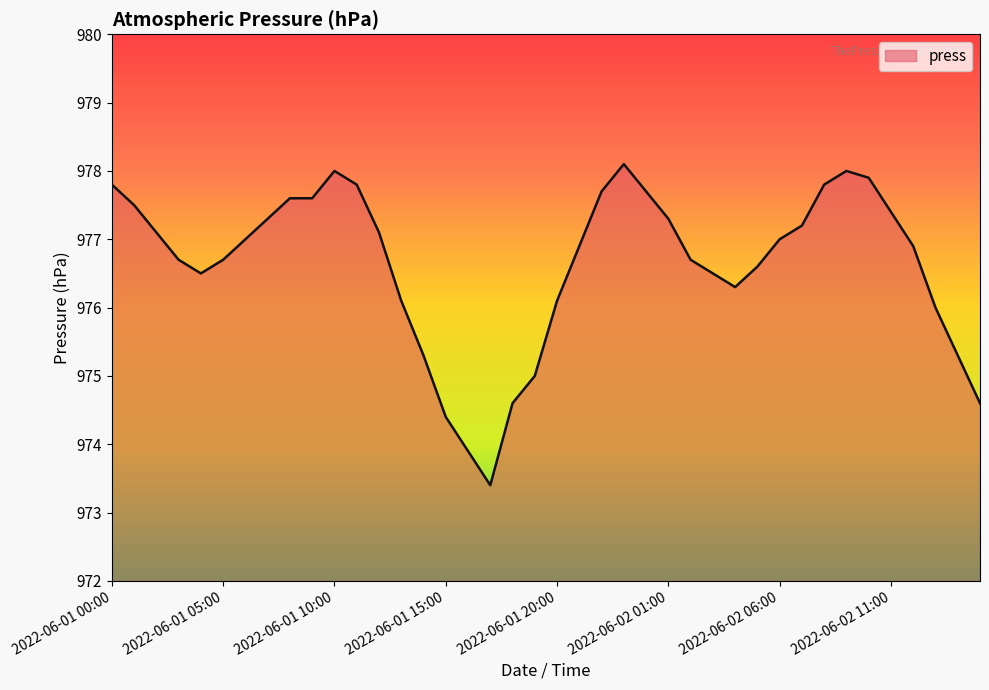

What is the greatest value displayed?

978.1